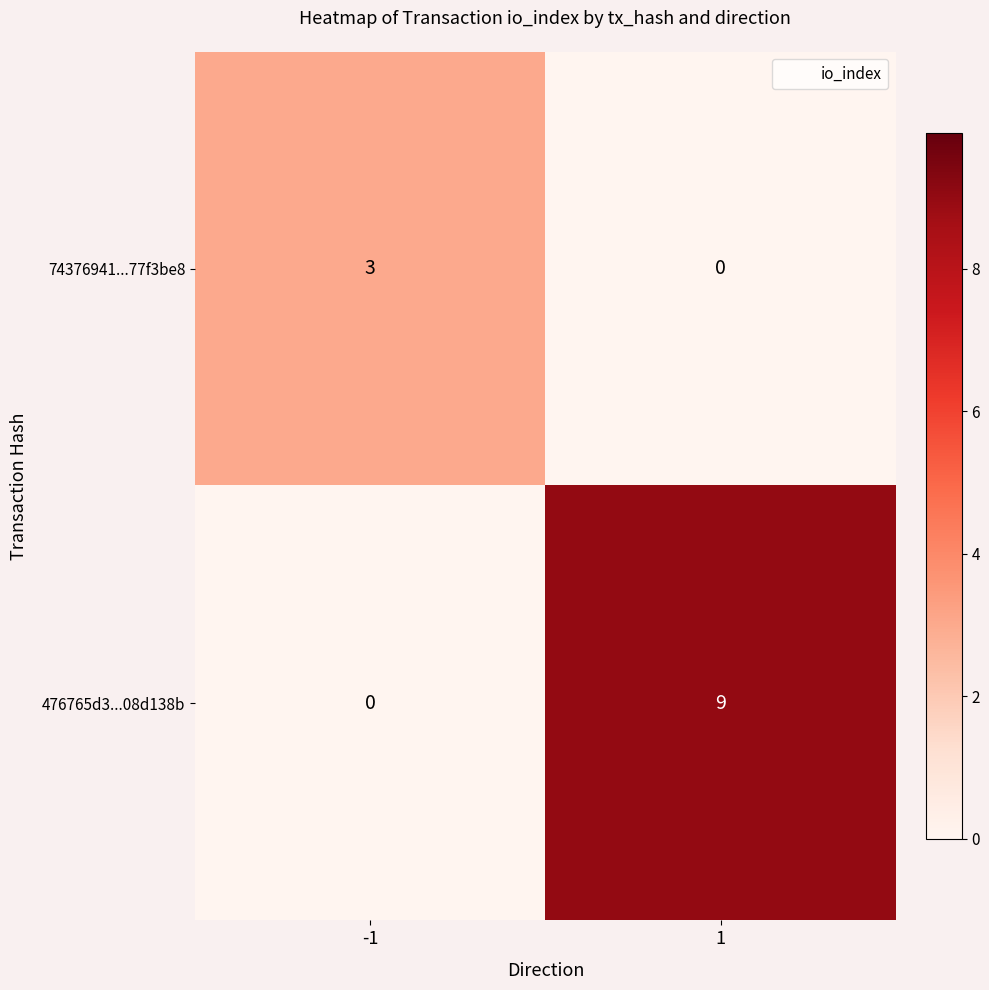

Reading left to right, transcribe all the data shown in this chart.

74376941...77f3be8: 3	0
476765d3...08d138b: 0	9